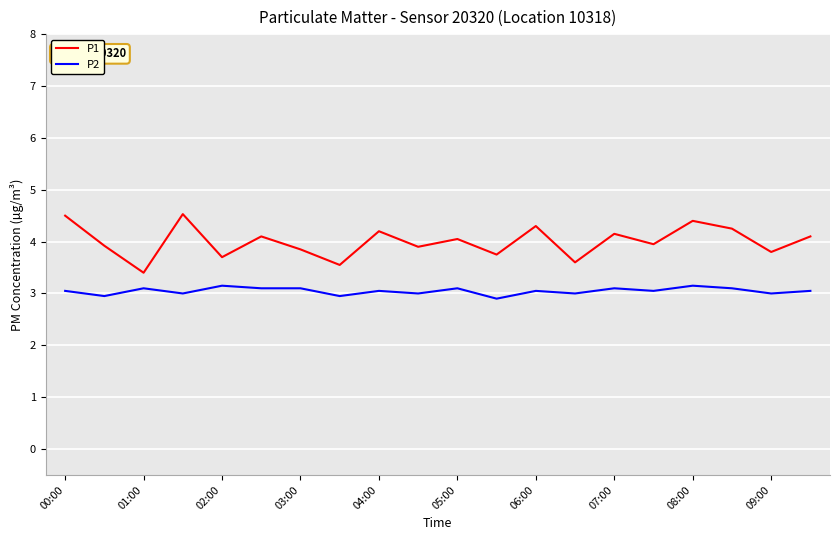

True or false: P2 and P1 intersect in this chart.

False